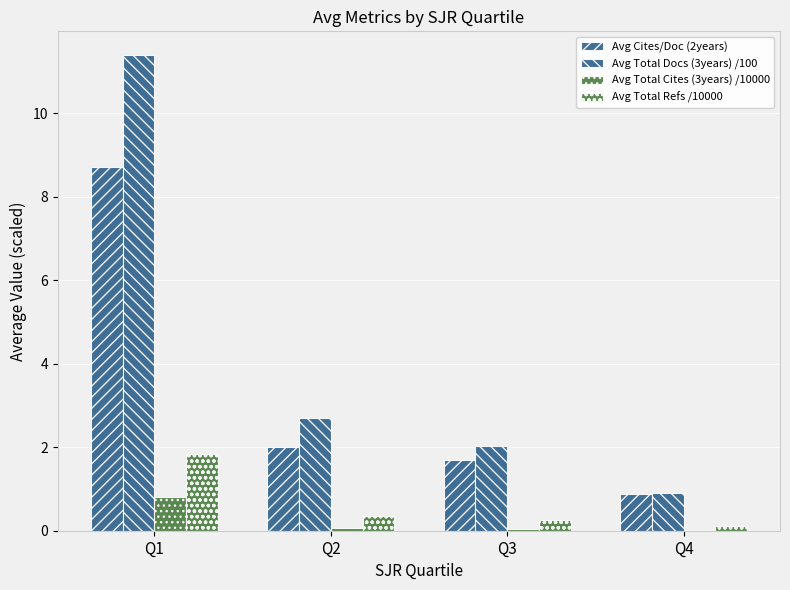

How many groups of bars are there?

4